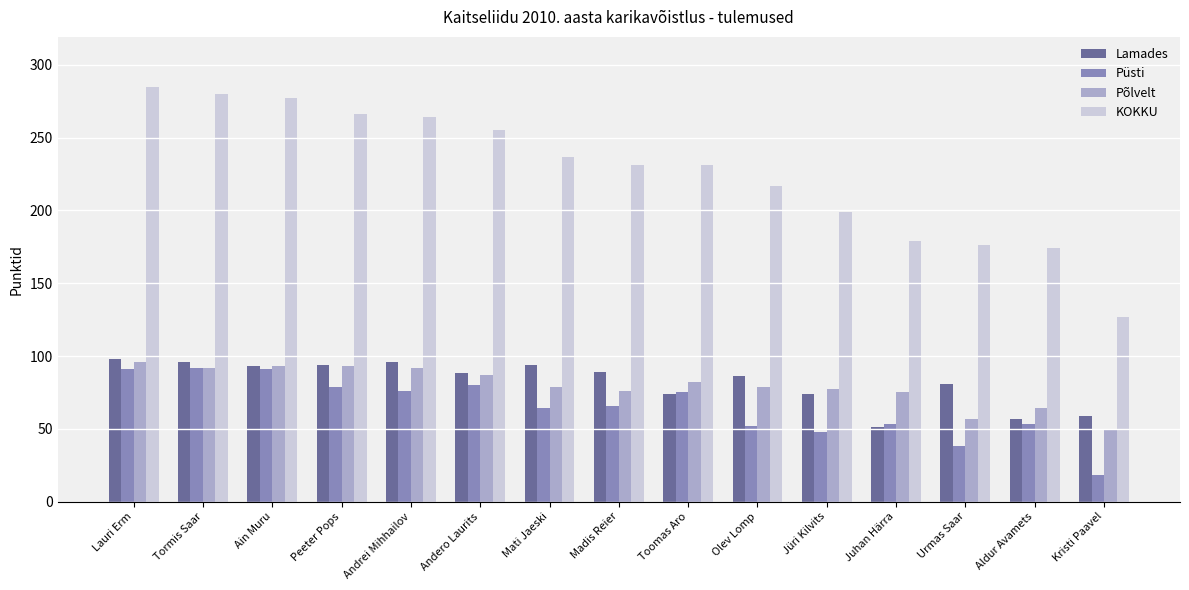

What are all the series names shown in the legend?

Lamades, Püsti, Põlvelt, KOKKU